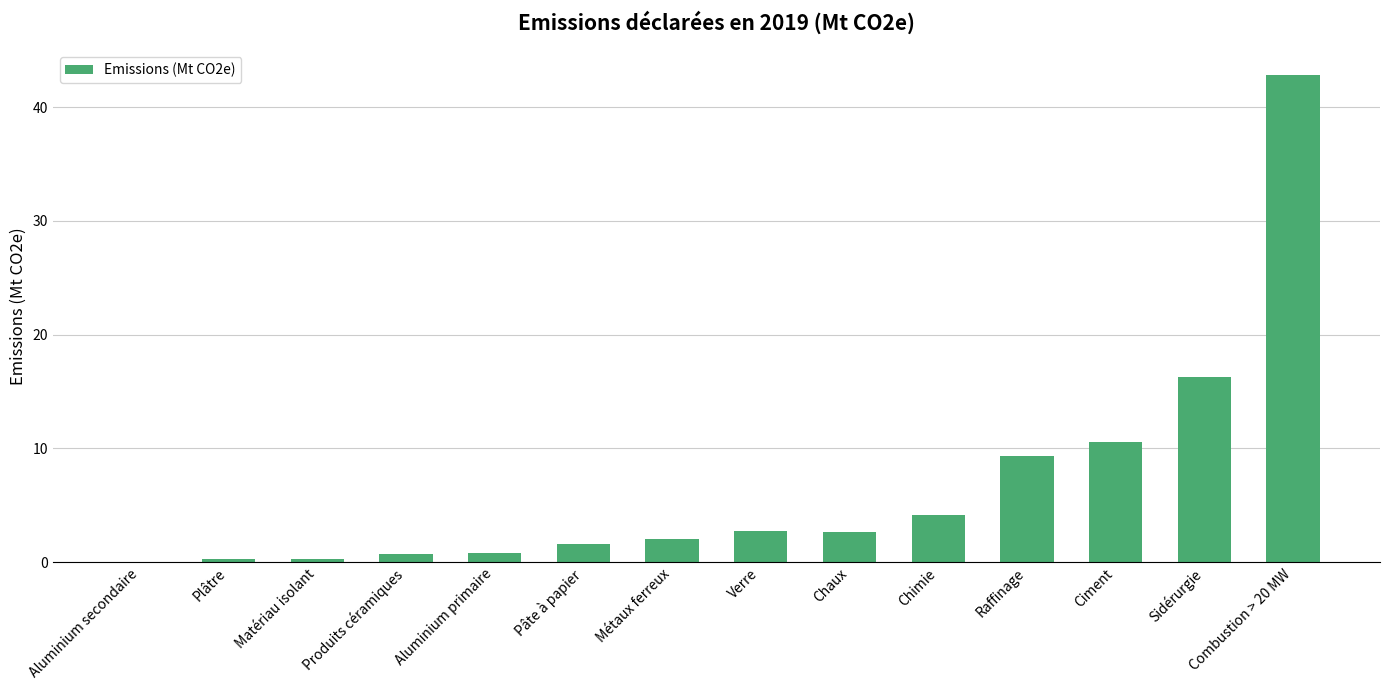

Count the number of data series in this chart.

1